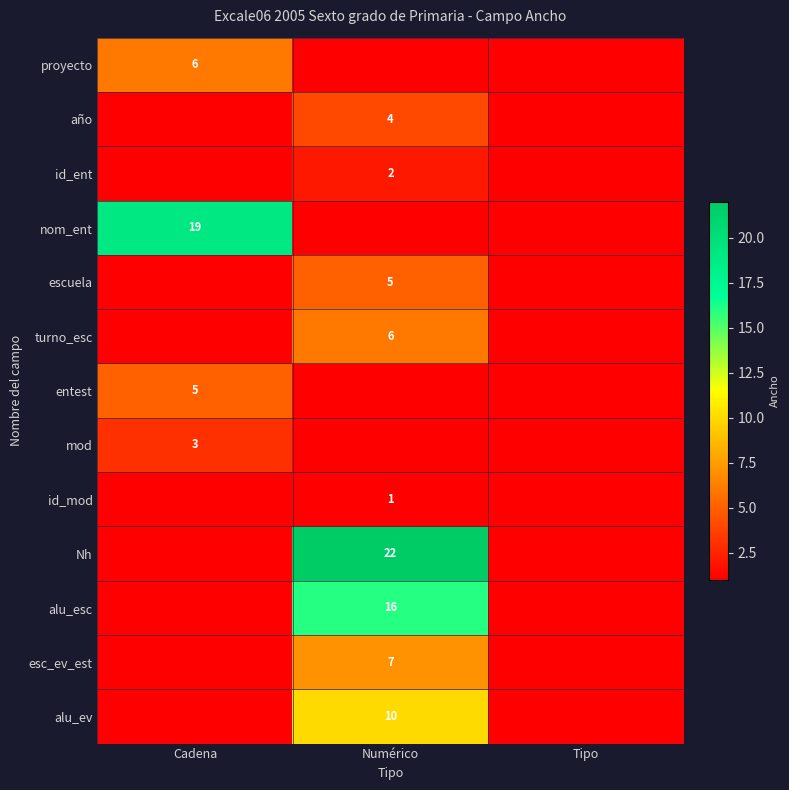

The esc_ev_est series shows 7 at Numérico. True or false?

True